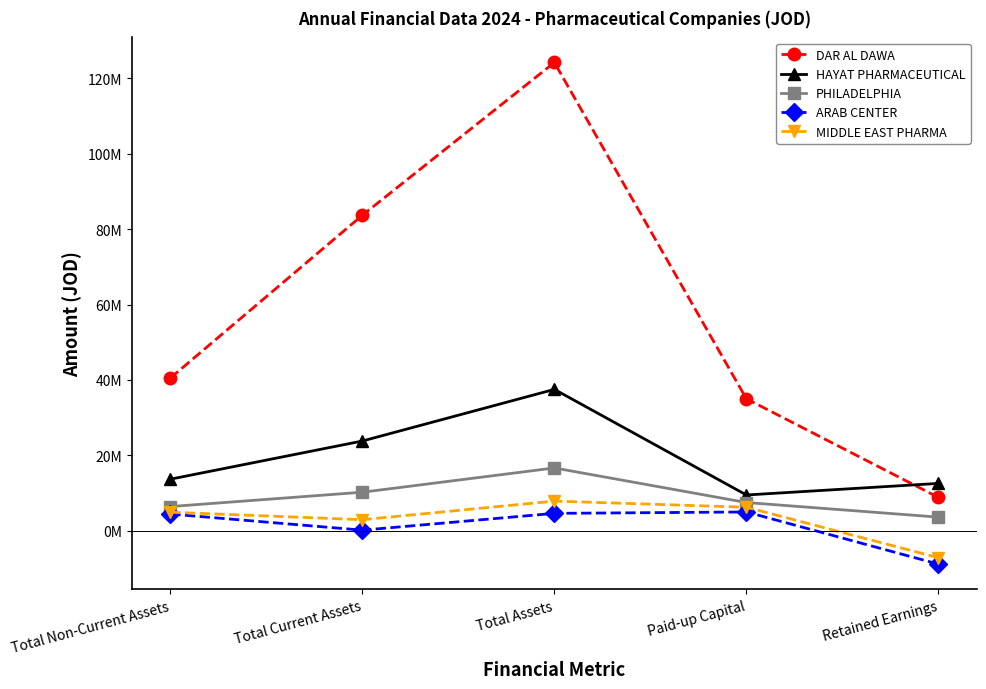

Which label corresponds to the smallest value in the chart?

Retained Earnings